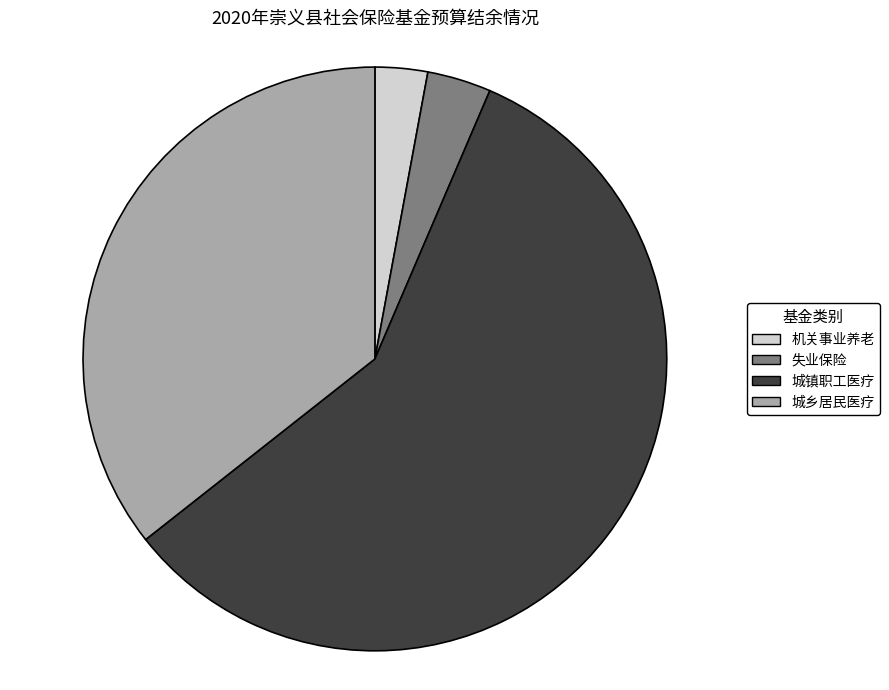

How many segments does this pie chart have?

4